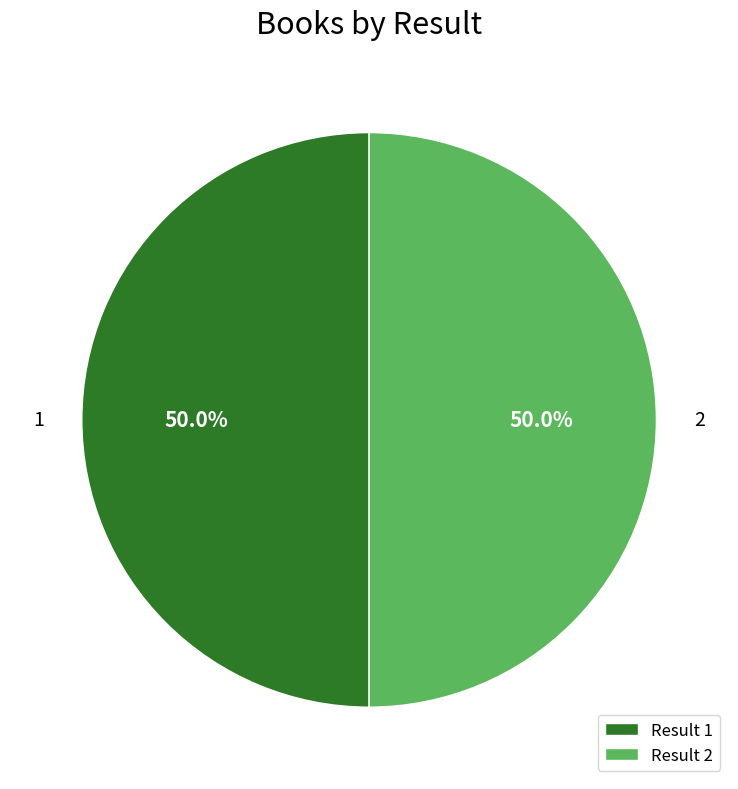

What is the total percentage of 2 and 1?

100.0%